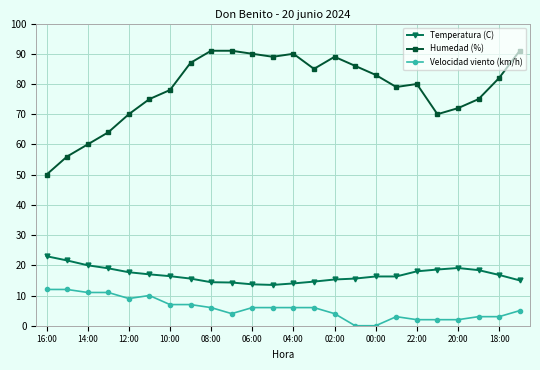

At how many categories does at least one series exceed 29?

24